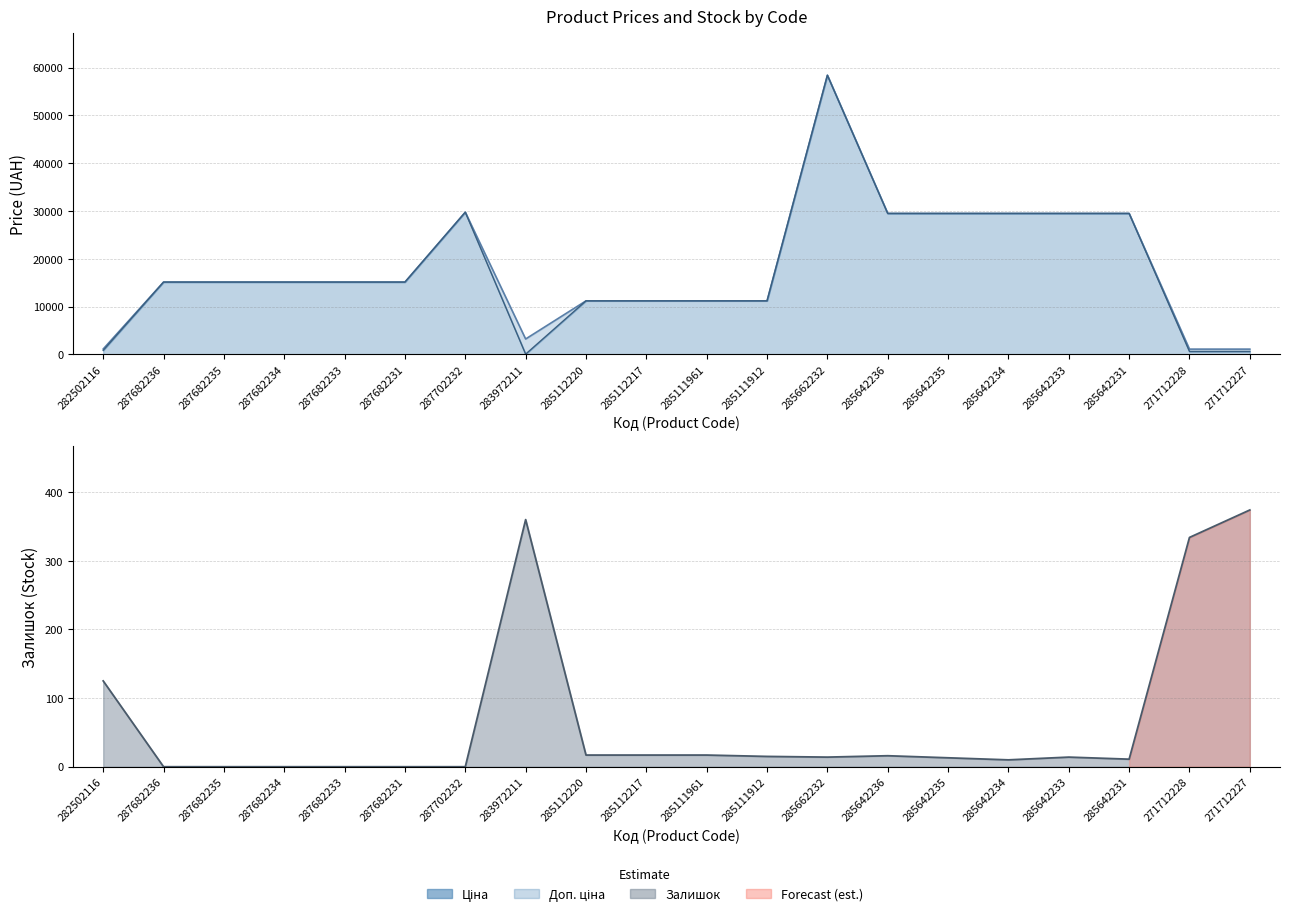

At which category does the chart reach its minimum across all series?

287682236